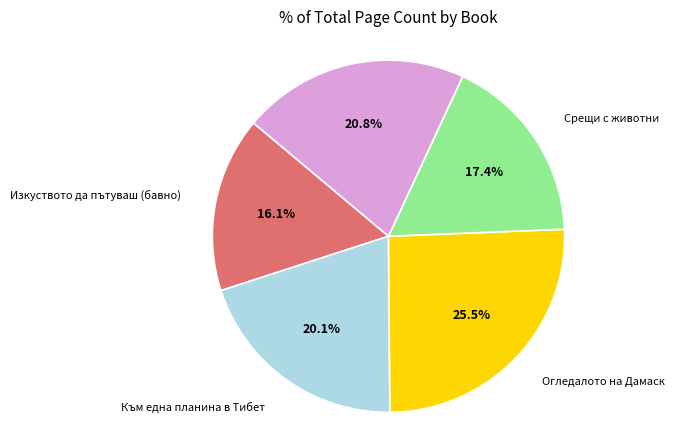

Approximately how many times larger is the value at Изкуството да пътуваш (бавно) compared to Към една планина в Тибет?

0.8